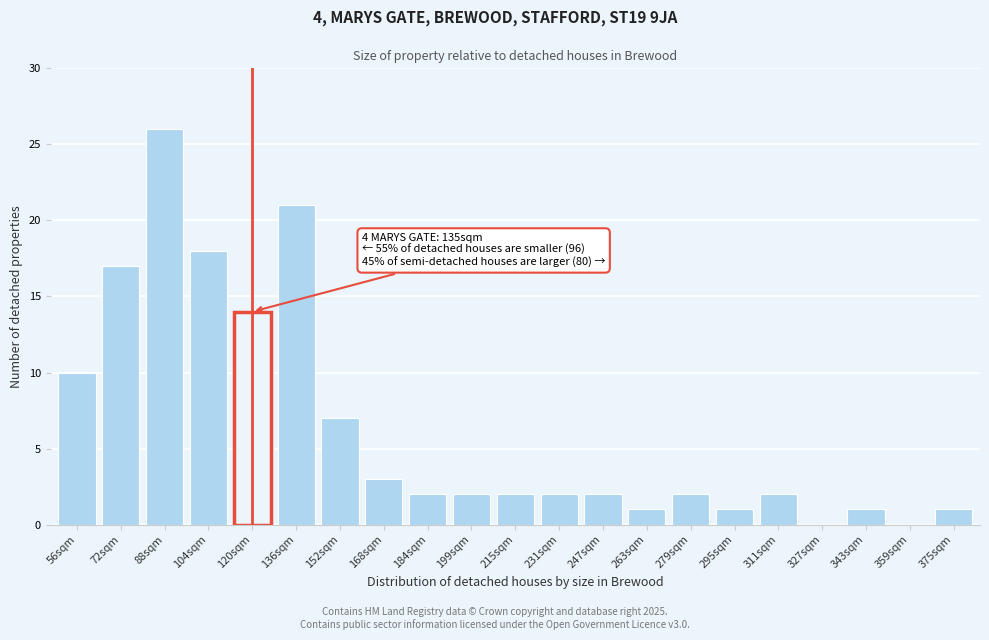

Reading left to right, list all the values displayed in this chart.

56sqm=10	72sqm=17	88sqm=26	104sqm=18	120sqm=14	136sqm=21	152sqm=7	168sqm=3	184sqm=2	199sqm=2	215sqm=2	231sqm=2	247sqm=2	263sqm=1	279sqm=2	295sqm=1	311sqm=2	327sqm=0	343sqm=1	359sqm=0	375sqm=1